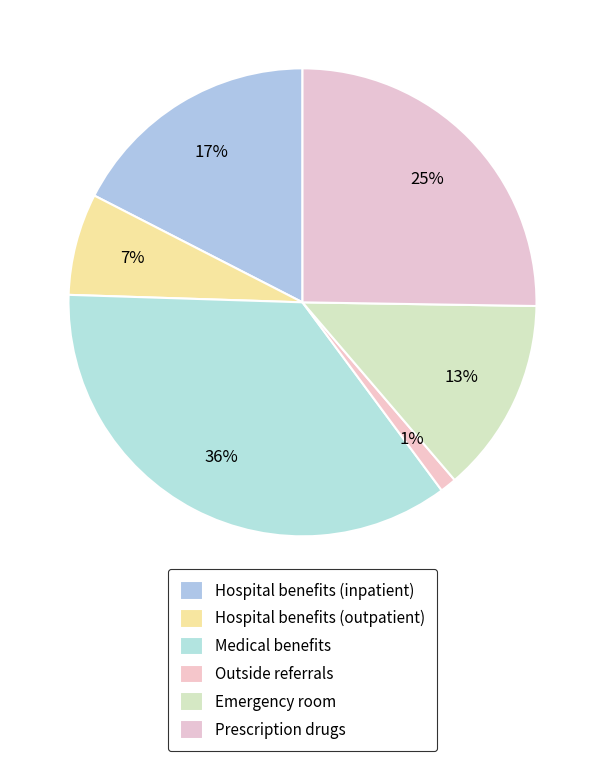

How many slices are in this pie chart?

6